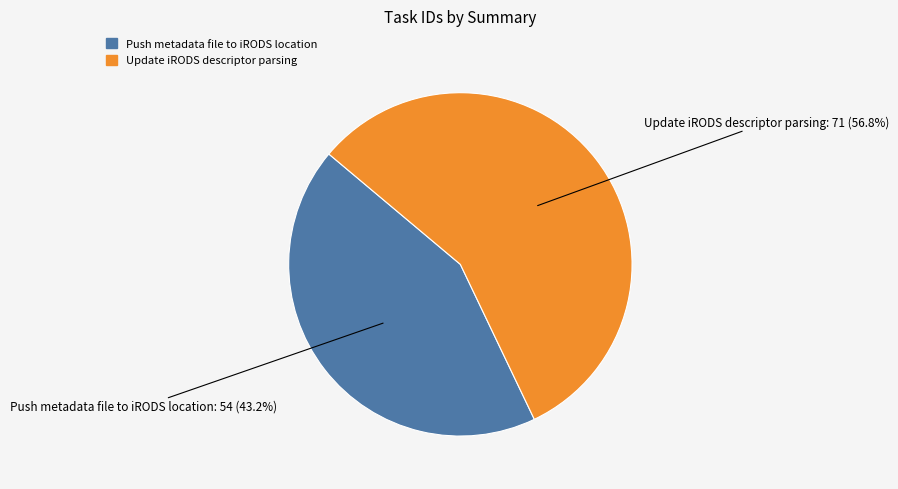

What is the largest slice in the pie chart?

Update iRODS descriptor parsing